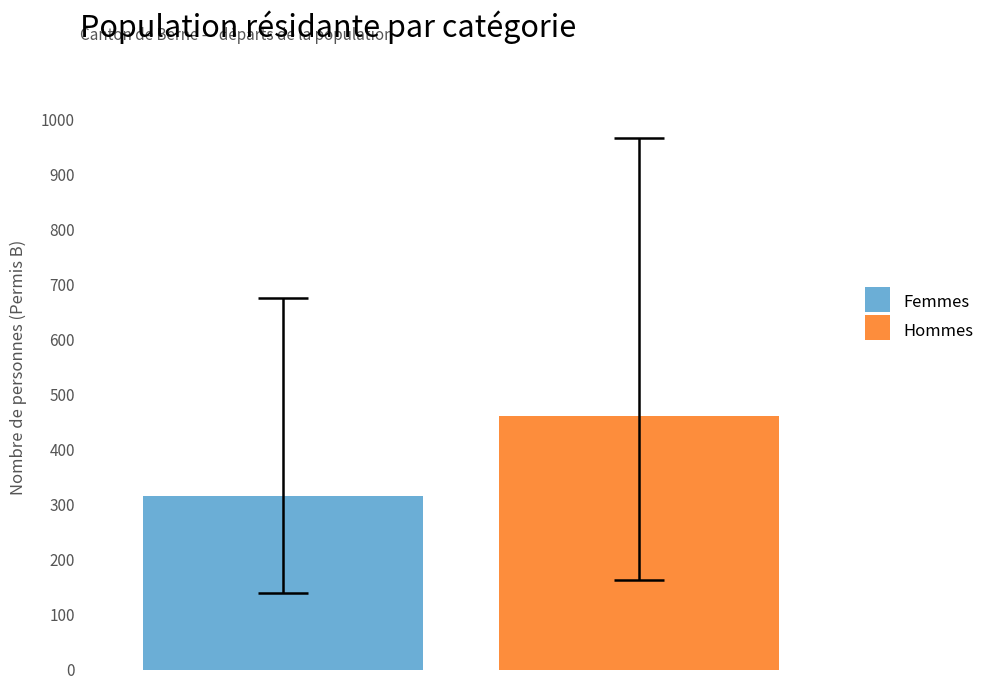

Which series has the largest range (max minus min)?

Femmes